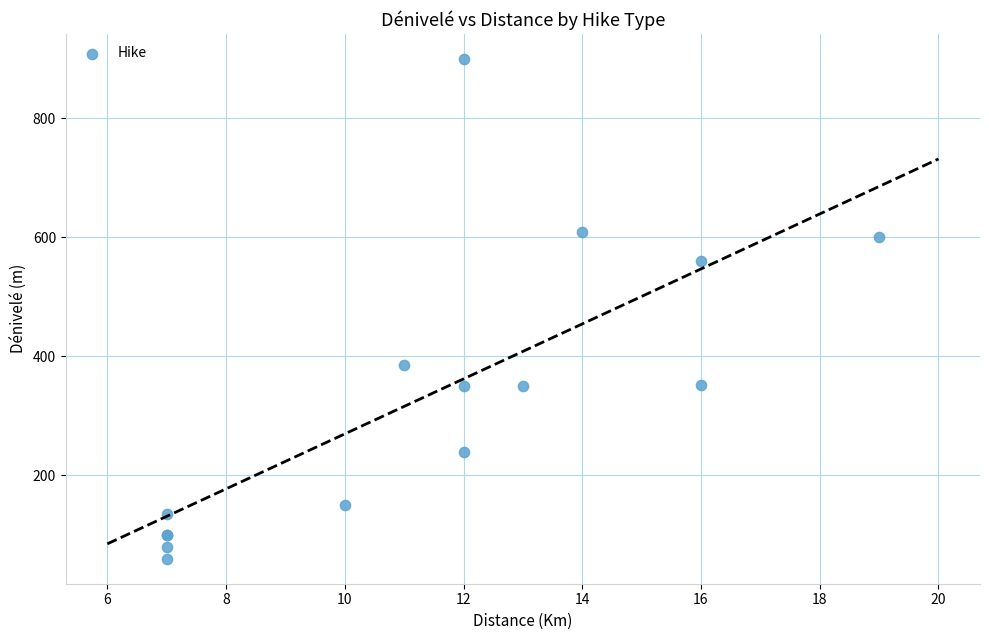

What Y value in the scatter plot is closest to 480?

560